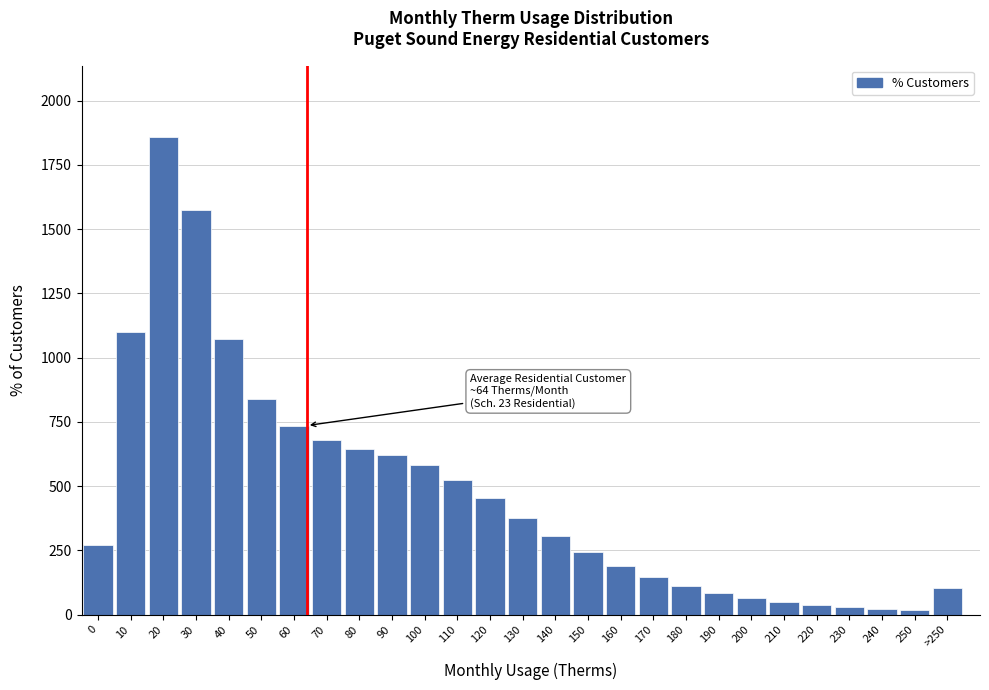

What is the change in value from 50 to 60?

-101.8